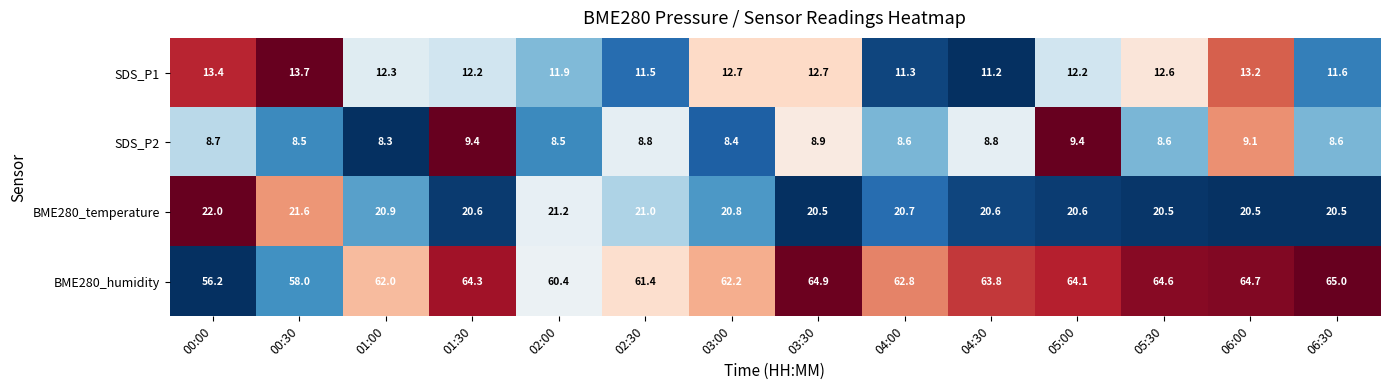

Which label corresponds to the largest value in the chart?

06:30